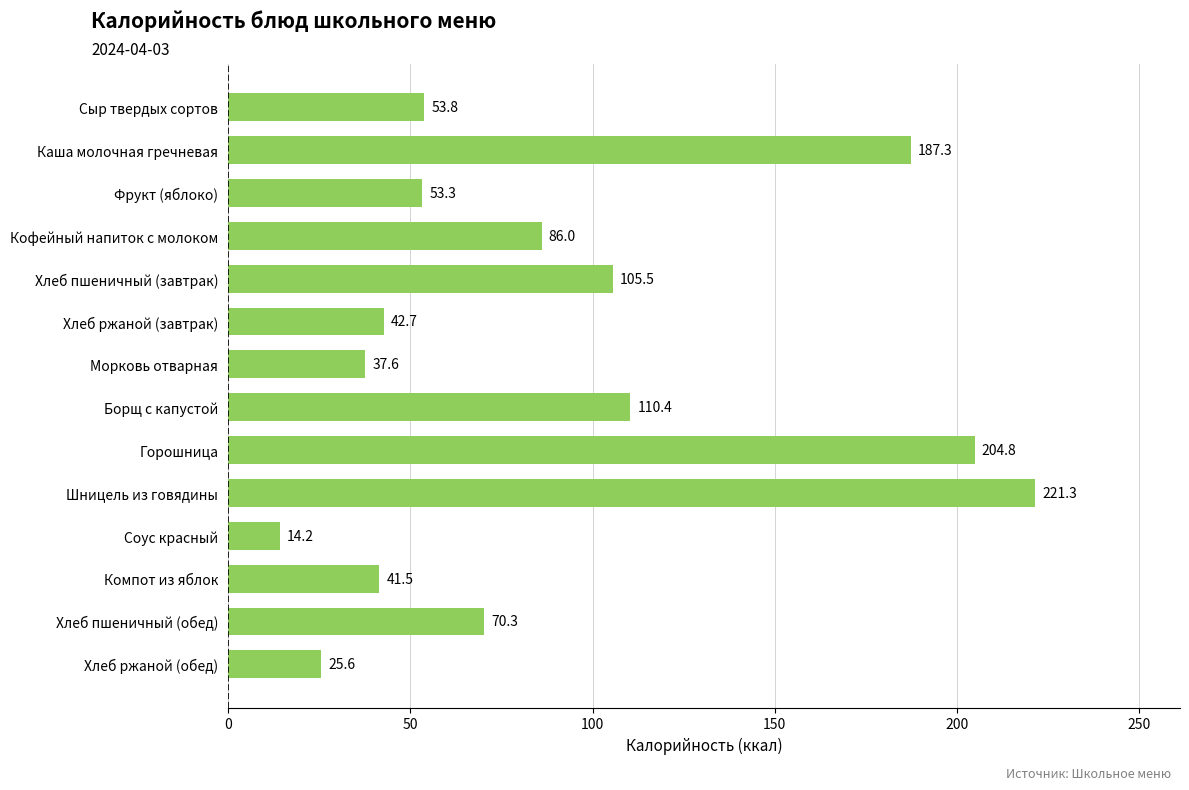

What is the value of the 14th bar from the top?

25.6